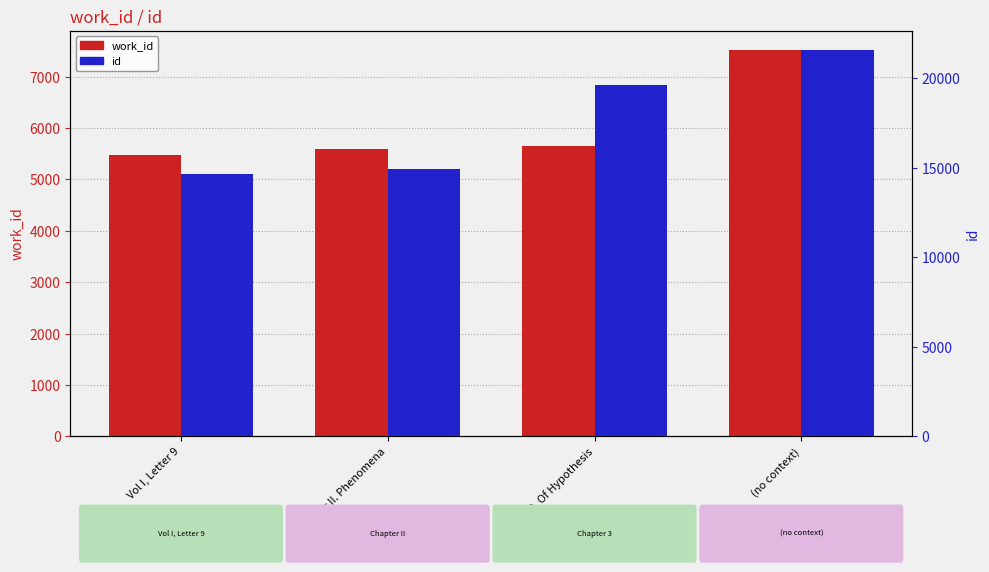

Reading left to right, extract all data points from this chart.

work_id: 5483	5586	5642	7516
id: 14668	14914	19615	21560